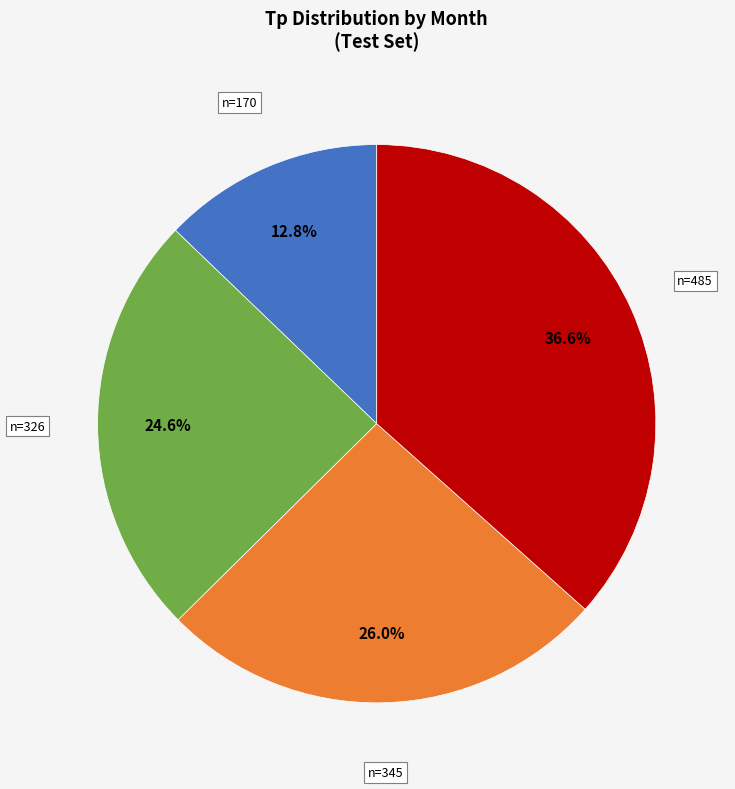

Is there any slice that represents more than half of the pie?

No